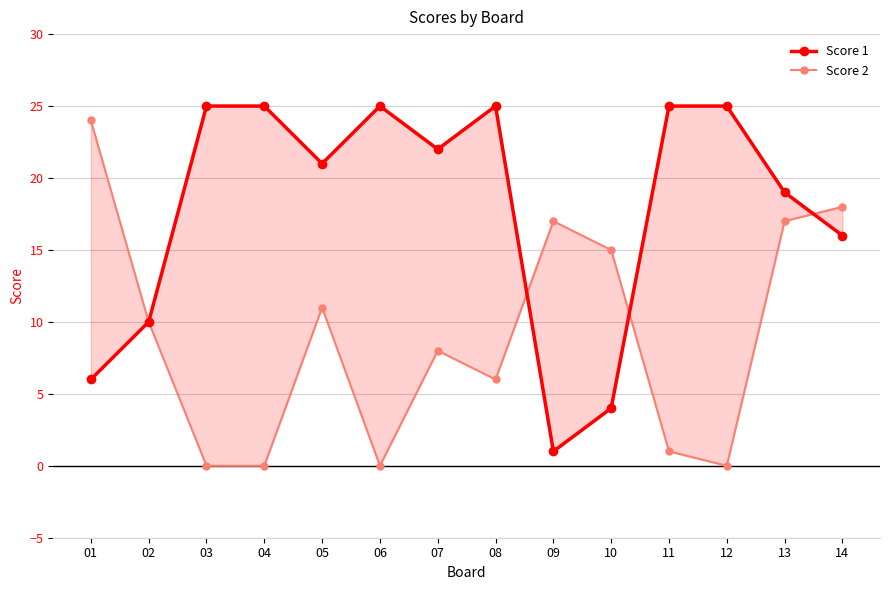

What is the difference between the Score 2 values at 09 and 07?

9